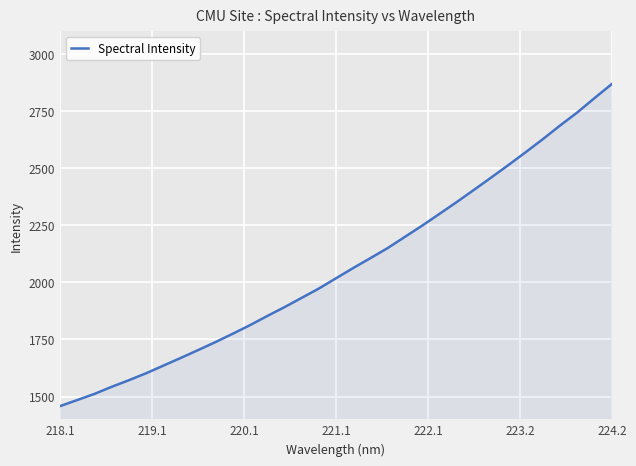

What is the greatest value displayed?

2869.8